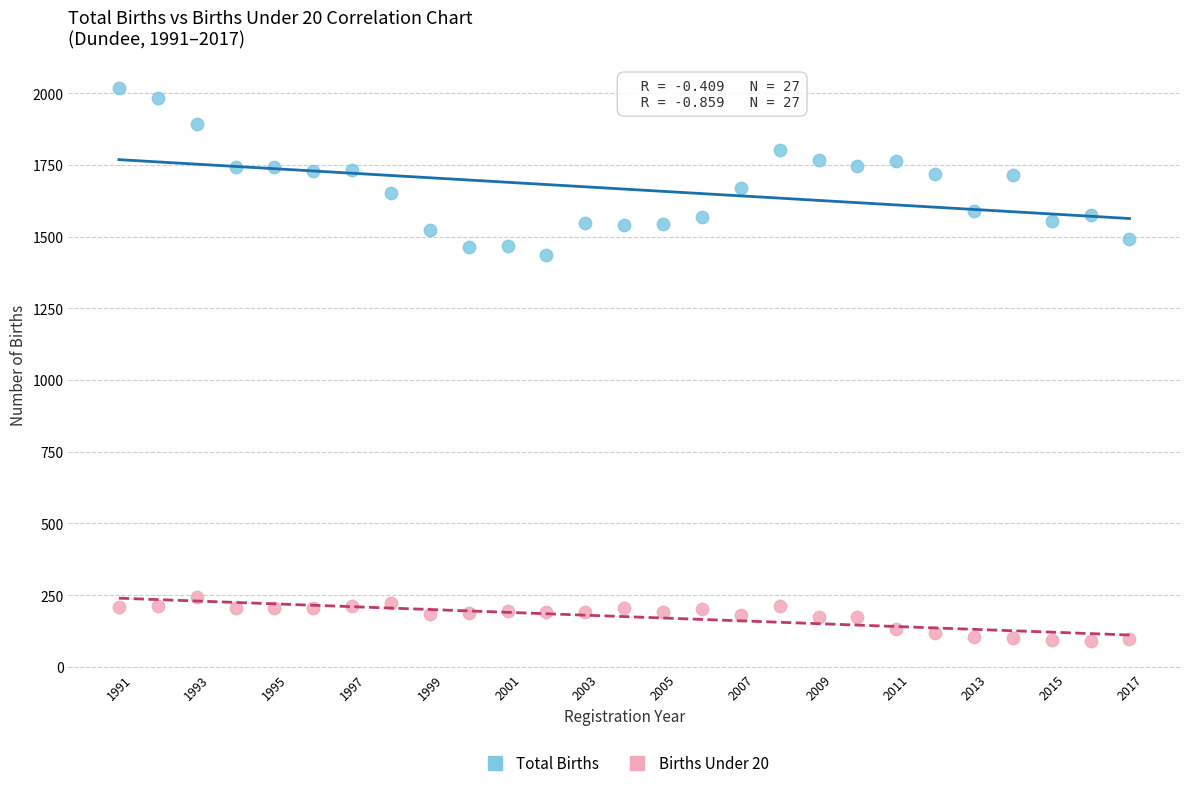

Across all series, what Y value is closest to 1054?

1436